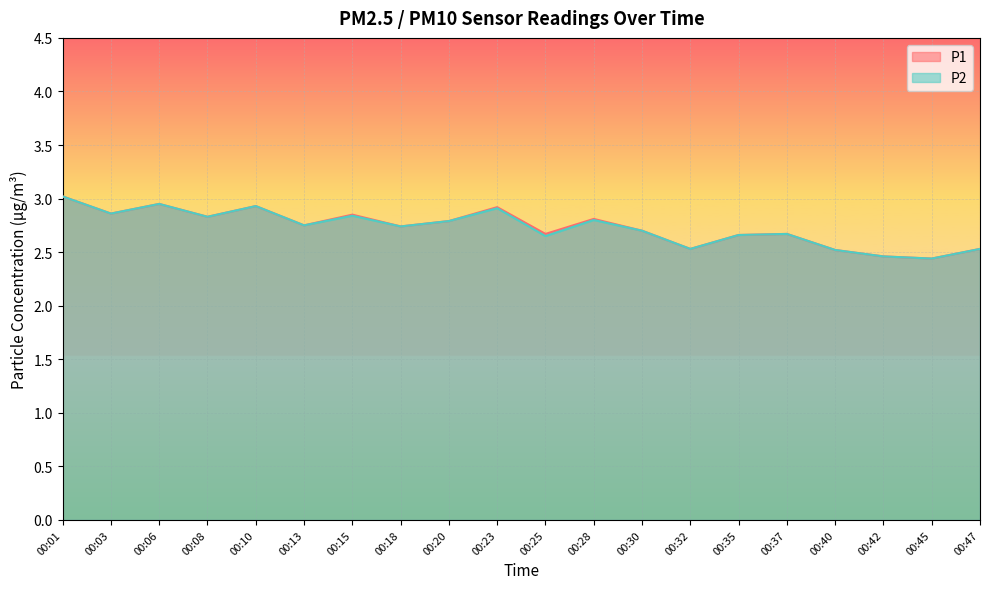

Which category has the lowest value in the P1 series?

00:45